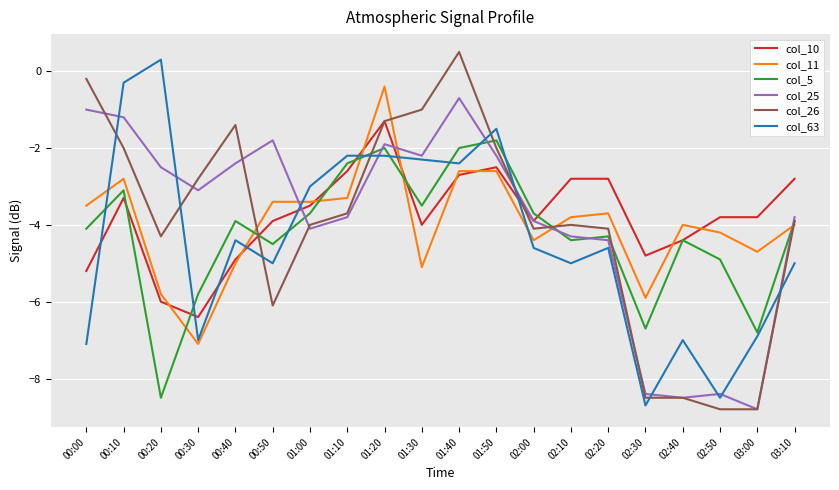

At 01:50, list the series in order from smallest to largest.

col_11, col_10, col_25, col_26, col_5, col_63